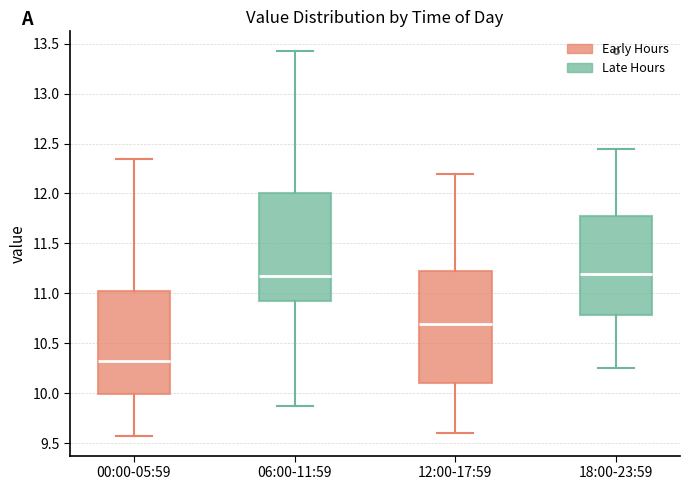

Reading left to right, transcribe this box plot: for each box, give where its median line is, the range the box spans, and where its two whiskers end, as read against the y-axis. The values are not printed on the chart, so give them approximately, as read against the axis.

00:00-05:59: median 10.35, box 10.00 to 11.00, whiskers 9.55 to 12.35
06:00-11:59: median 11.20, box 10.90 to 12.00, whiskers 9.85 to 13.45
12:00-17:59: median 10.70, box 10.10 to 11.20, whiskers 9.60 to 12.20
18:00-23:59: median 11.20, box 10.80 to 11.80, whiskers 10.25 to 12.45